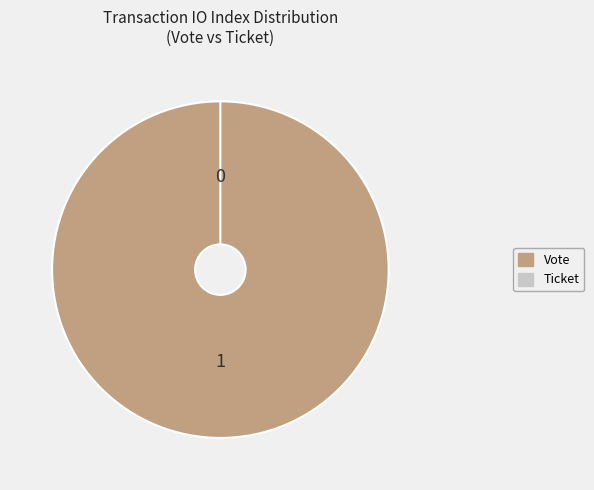

How many segments does this pie chart have?

2